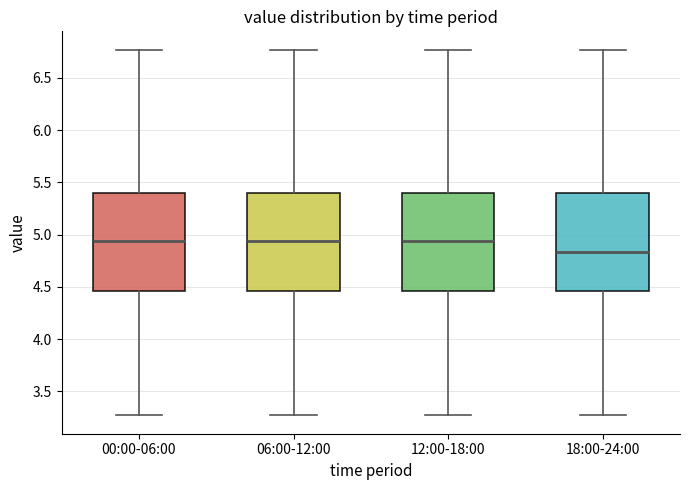

Reading left to right, transcribe this box plot: for each box, give where its median line is, the range the box spans, and where its two whiskers end, as read against the y-axis. The values are not printed on the chart, so give them approximately, as read against the axis.

00:00-06:00: median 4.95, box 4.45 to 5.40, whiskers 3.25 to 6.75
06:00-12:00: median 4.95, box 4.45 to 5.40, whiskers 3.25 to 6.75
12:00-18:00: median 4.95, box 4.45 to 5.40, whiskers 3.25 to 6.75
18:00-24:00: median 4.85, box 4.45 to 5.40, whiskers 3.25 to 6.75